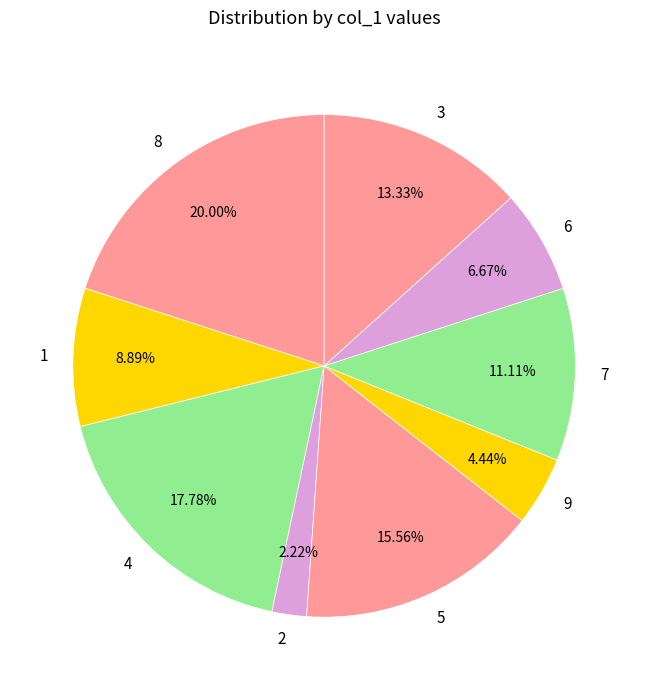

Does 5 represent more than half of the total?

No